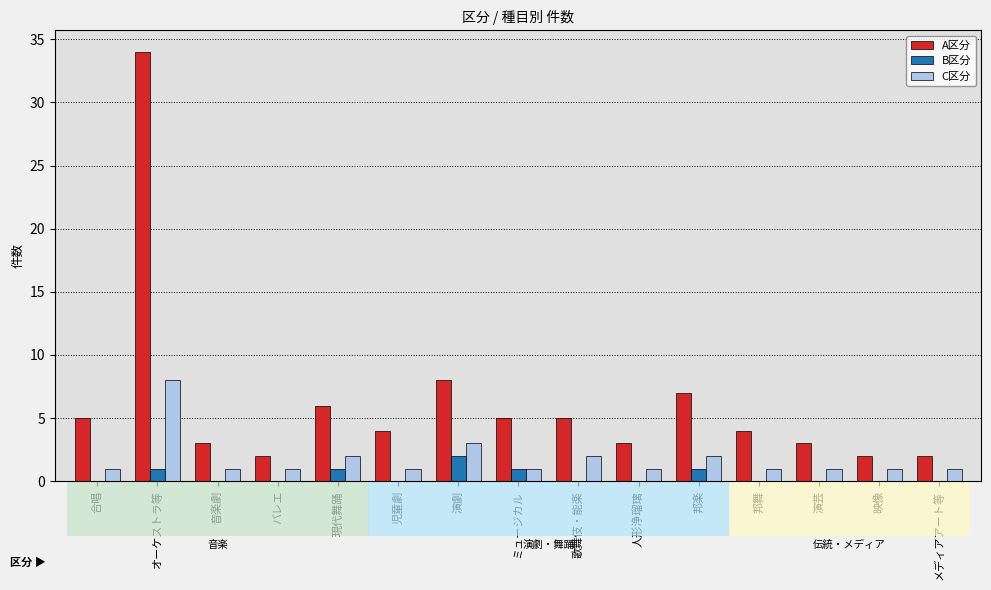

Reading right to left, extract all data points from this chart.

A区分: 2	2	3	4	7	3	5	5	8	4	6	2	3	34	5
B区分: 0	0	0	0	1	0	0	1	2	0	1	0	0	1	0
C区分: 1	1	1	1	2	1	2	1	3	1	2	1	1	8	1